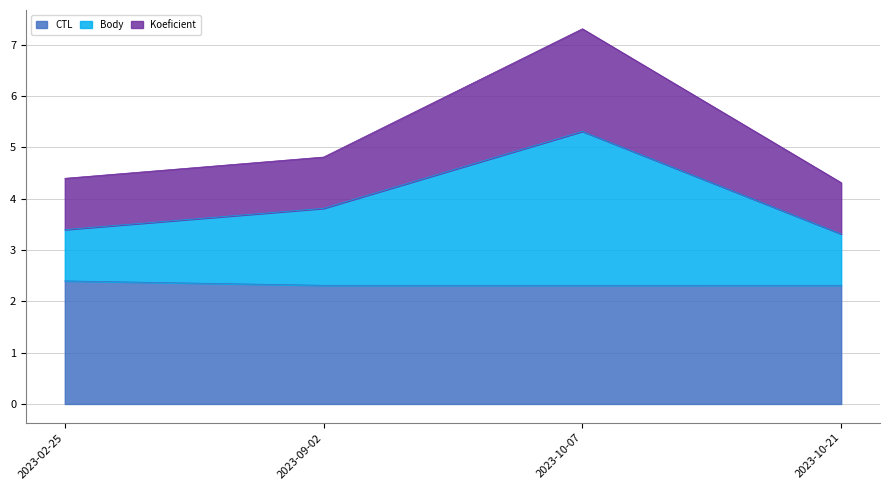

At which category is the sum across all series the highest?

2023-10-07